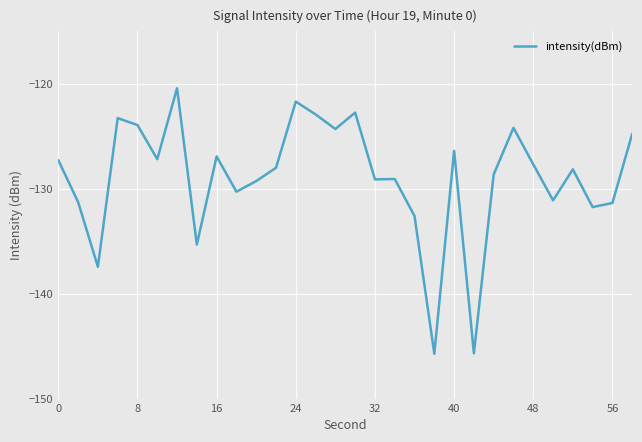

What is the difference between the maximum and minimum values?

25.3